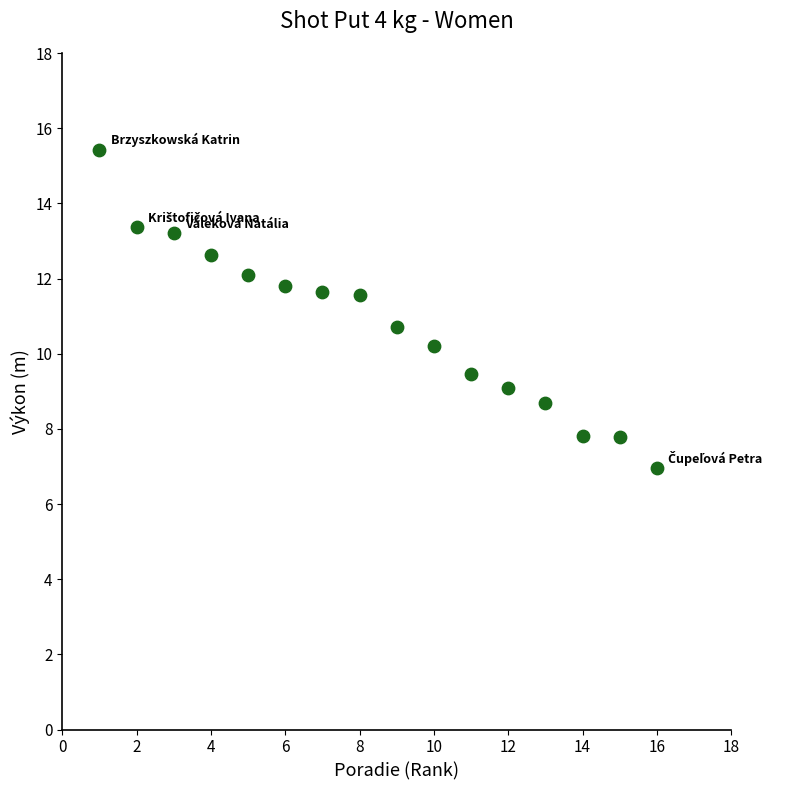

What Y value in the scatter plot is closest to 11?

10.7